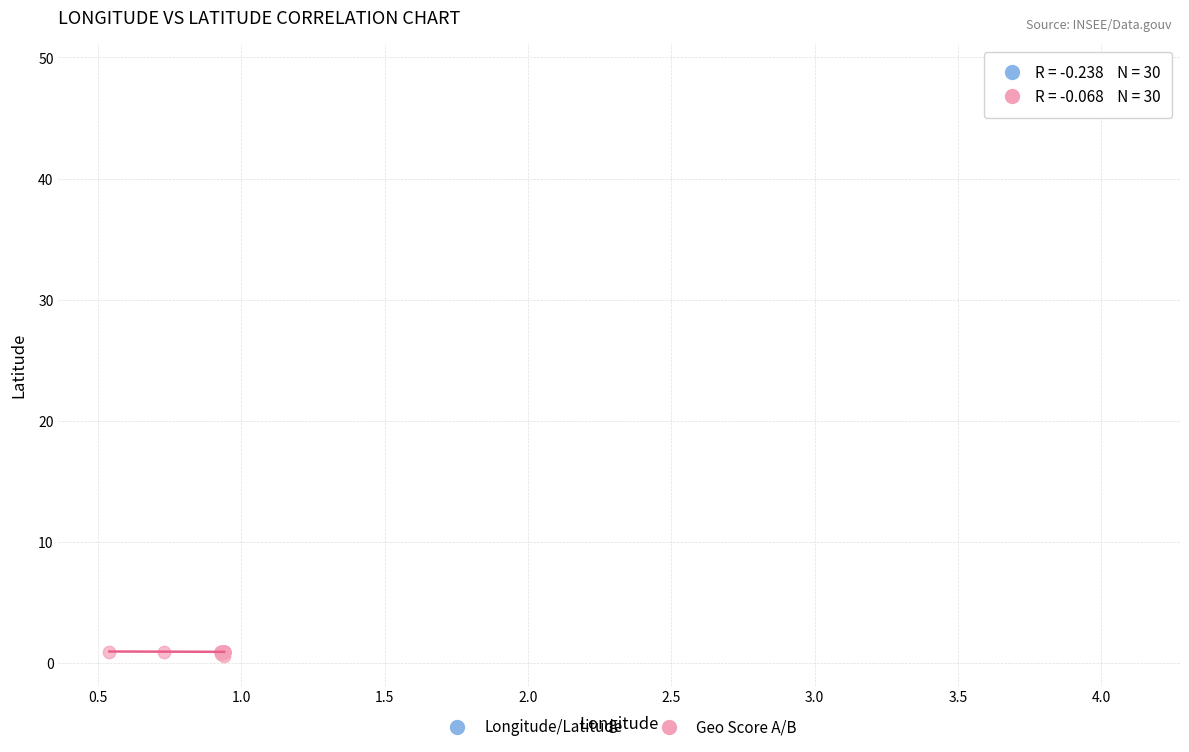

Which series reaches the maximum Y coordinate?

Longitude/Latitude